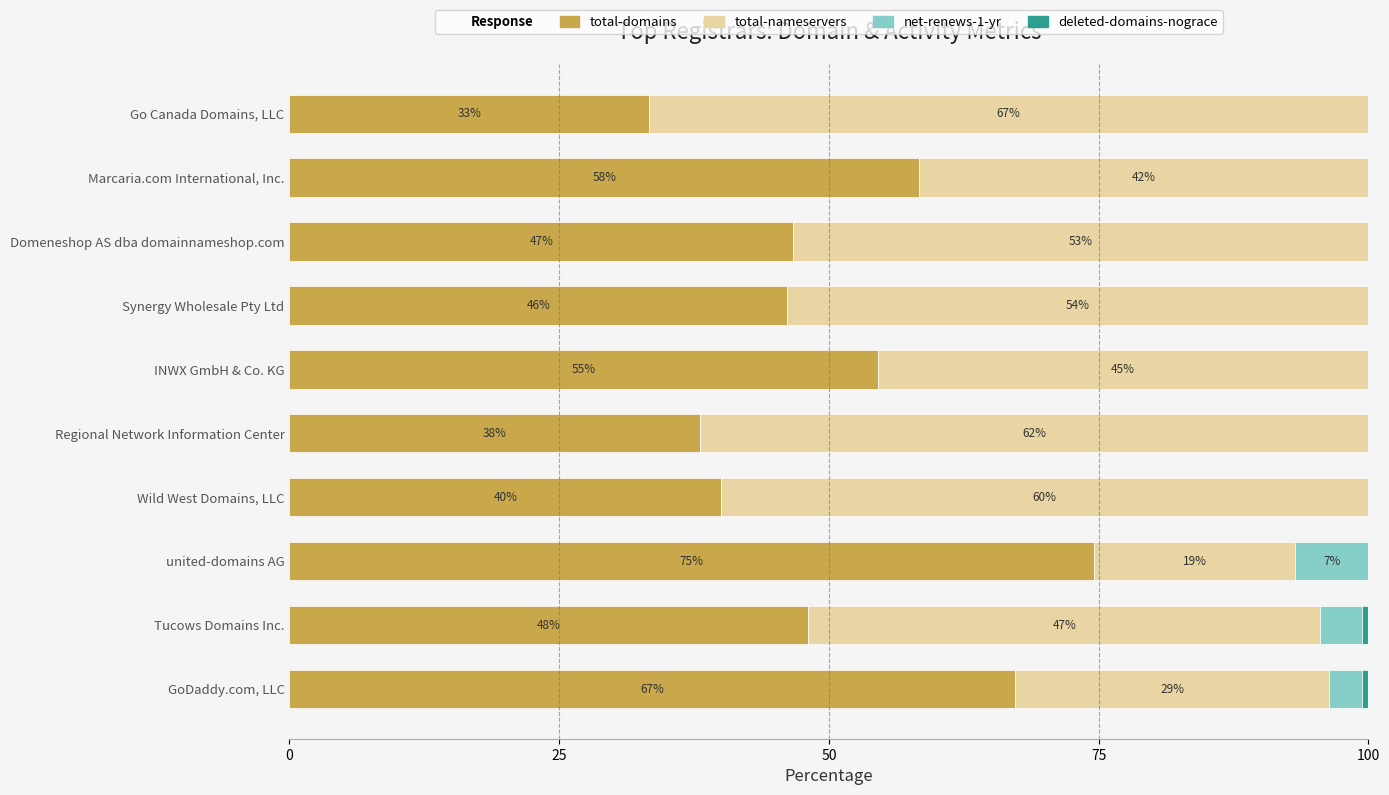

What is the difference between the second highest and second lowest values in the total-domains series?

29.2